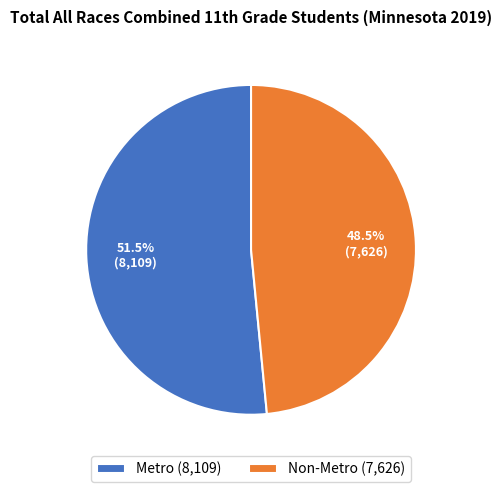

What is the ratio of the value at Metro (8,109) to the value at Non-Metro (7,626)?

1.1